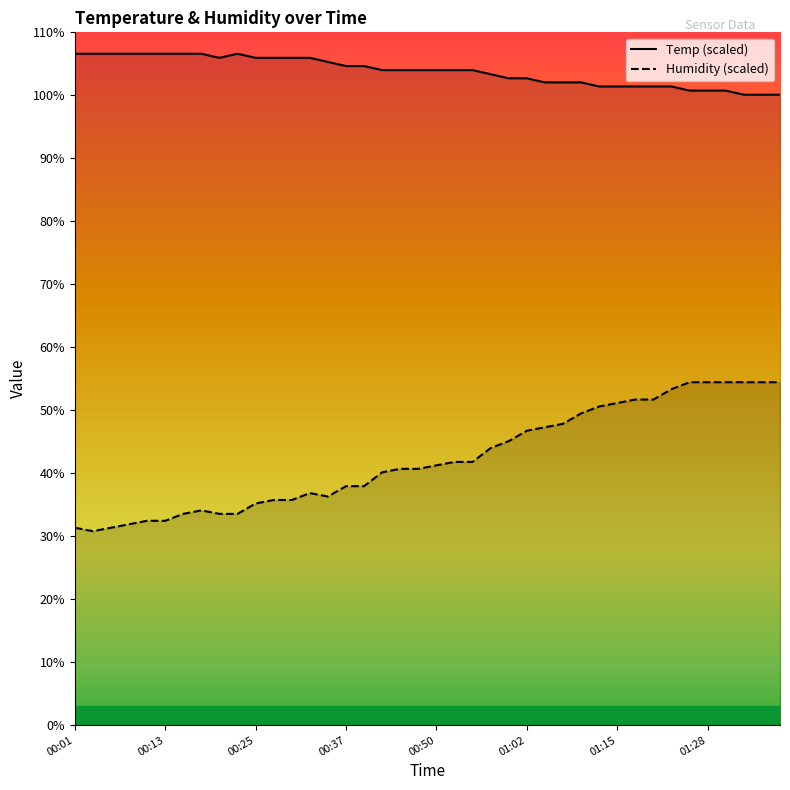

Rank the series at 00:52 from highest to lowest value.

Temp, Humidity